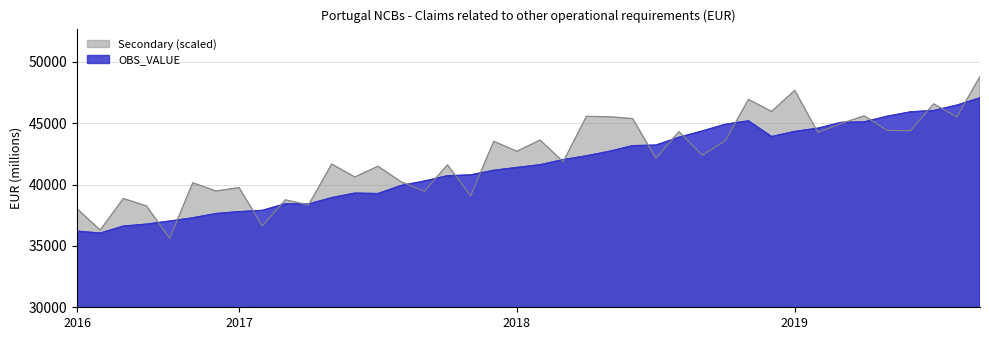

Rank the categories by value from highest to lowest.

2019-09, 2019-08, 2019-07, 2019-06, 2019-05, 2018-11, 2019-04, 2019-03, 2018-10, 2019-02, 2018-09, 2019-01, 2018-12, 2018-08, 2018-07, 2018-06, 2018-05, 2018-04, 2018-03, 2018-02, 2018-01, 2017-12, 2017-11, 2017-10, 2017-09, 2017-08, 2017-06, 2017-07, 2017-05, 2017-03, 2017-04, 2017-02, 2017-01, 2016-12, 2016-11, 2016-10, 2016-09, 2016-08, 2016-06, 2016-07